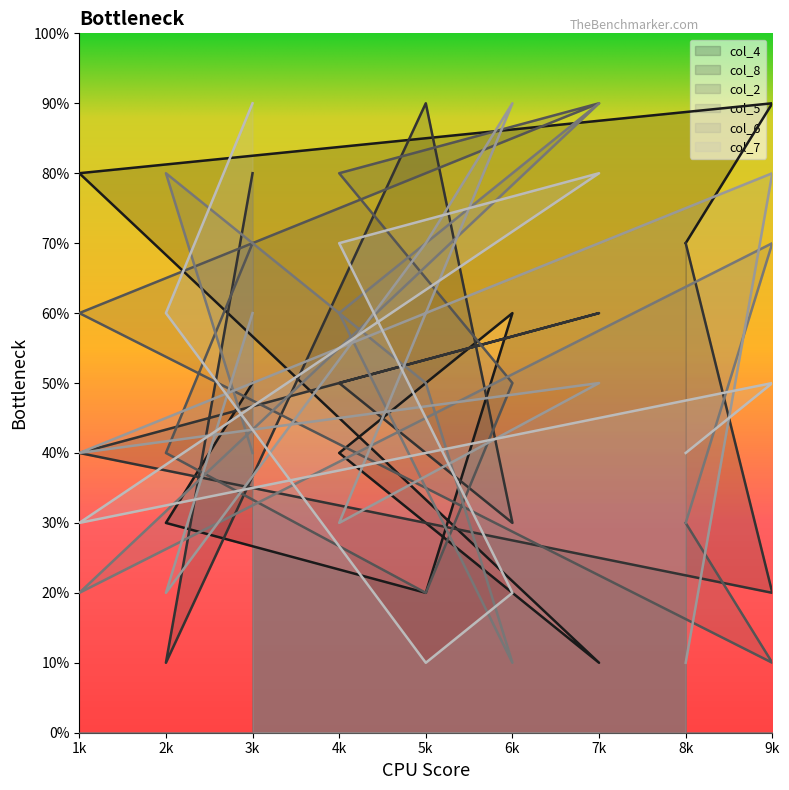

What is the difference between the highest and lowest values at 3k?

5